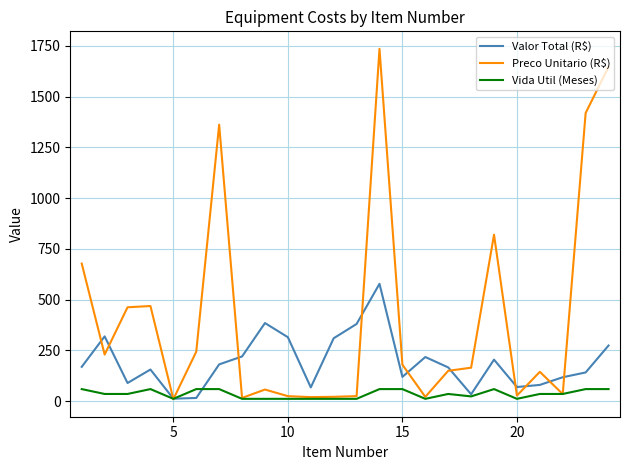

Which series has the largest total across all categories?

Preco Unitario (R$)